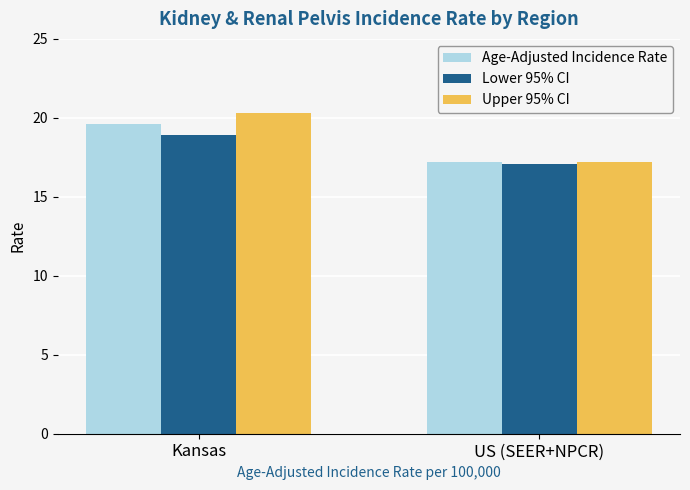

What is the smallest value displayed?

17.1